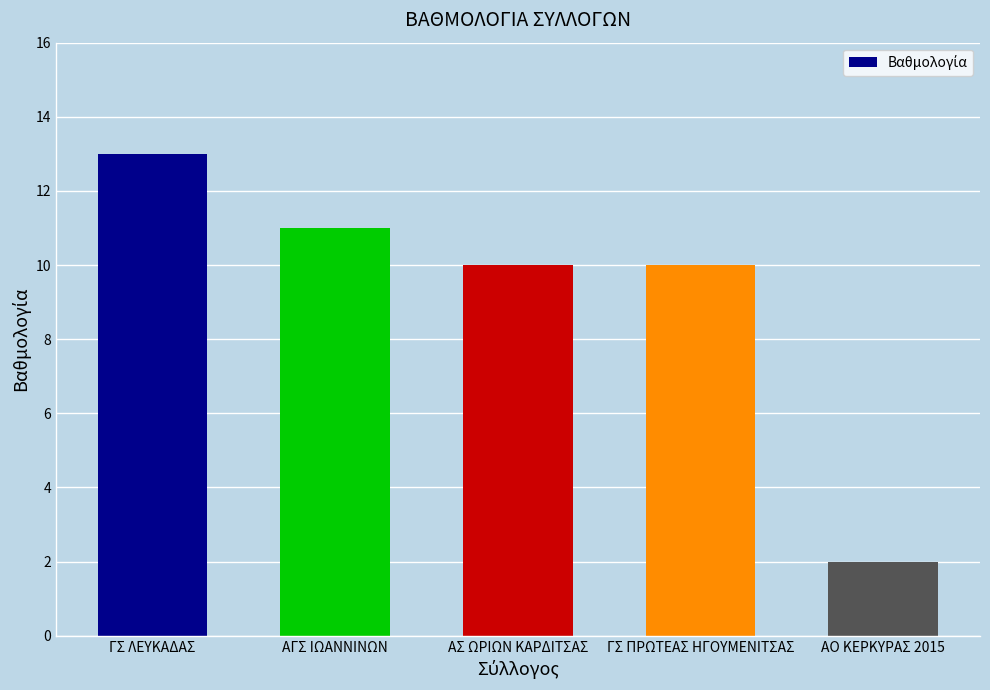

What is the value of the 4th bar from the left?

10